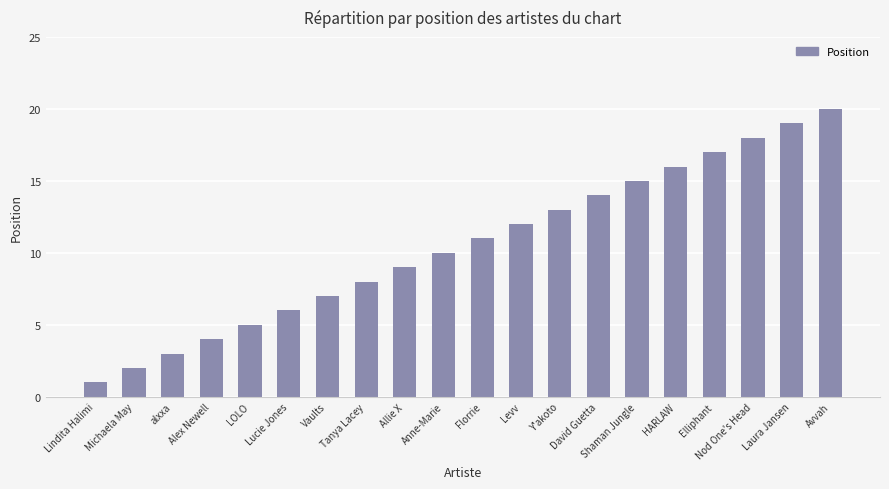

Reading left to right, extract all data points from this chart.

1	2	3	4	5	6	7	8	9	10	11	12	13	14	15	16	17	18	19	20